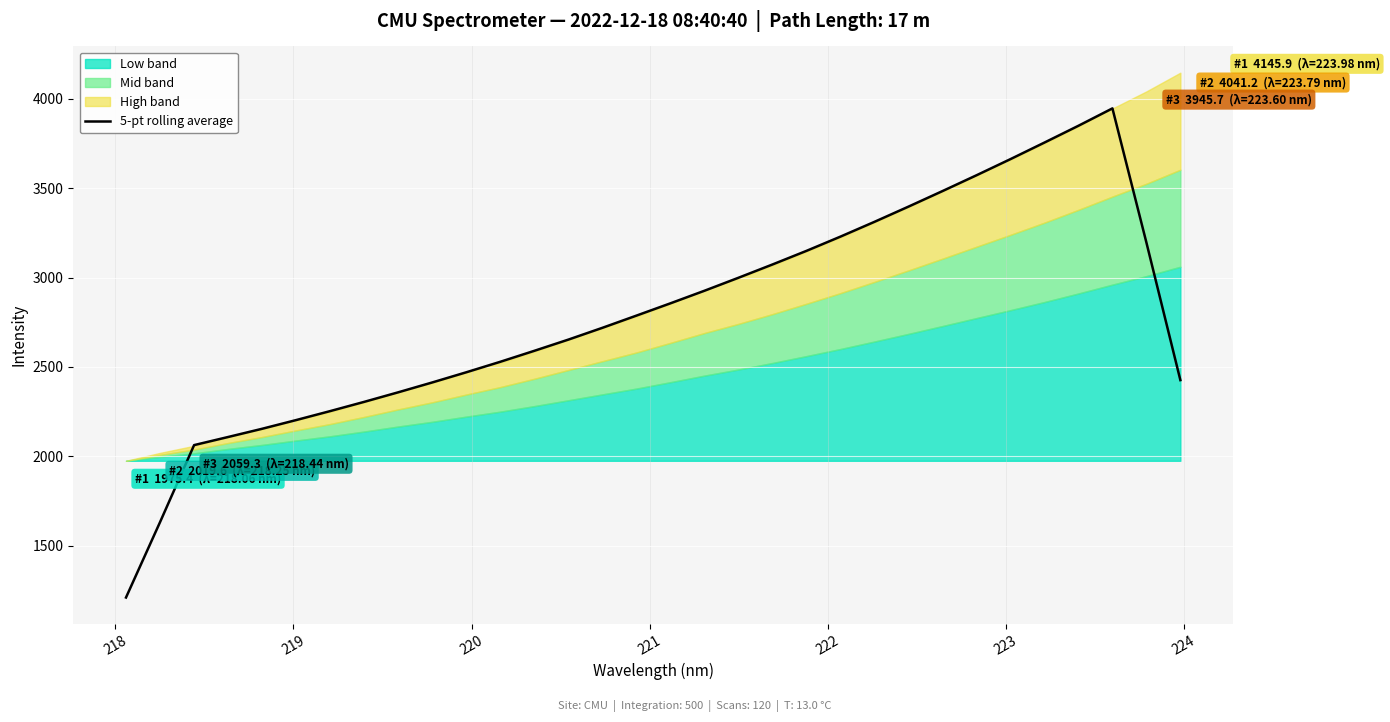

What is the lowest value of the 5-pt rolling average series?

1210.9